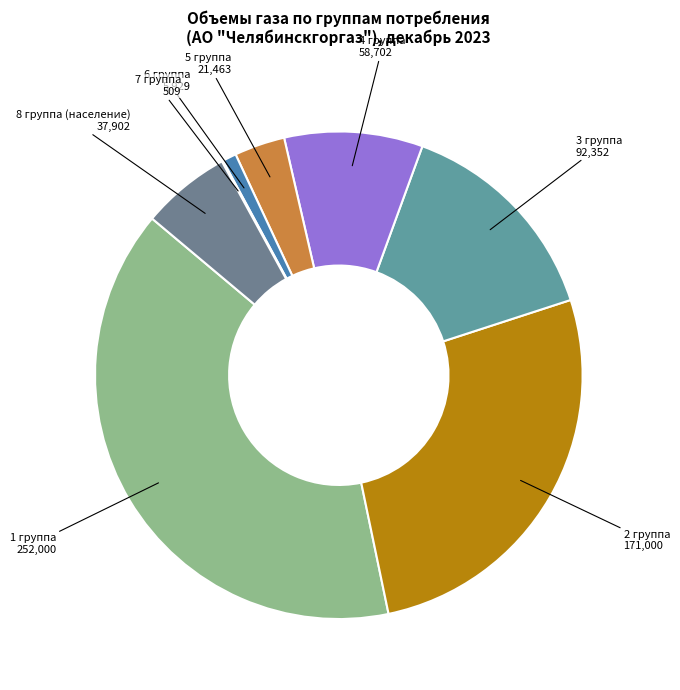

Between 4 группа and 1 группа, which is larger?

1 группа